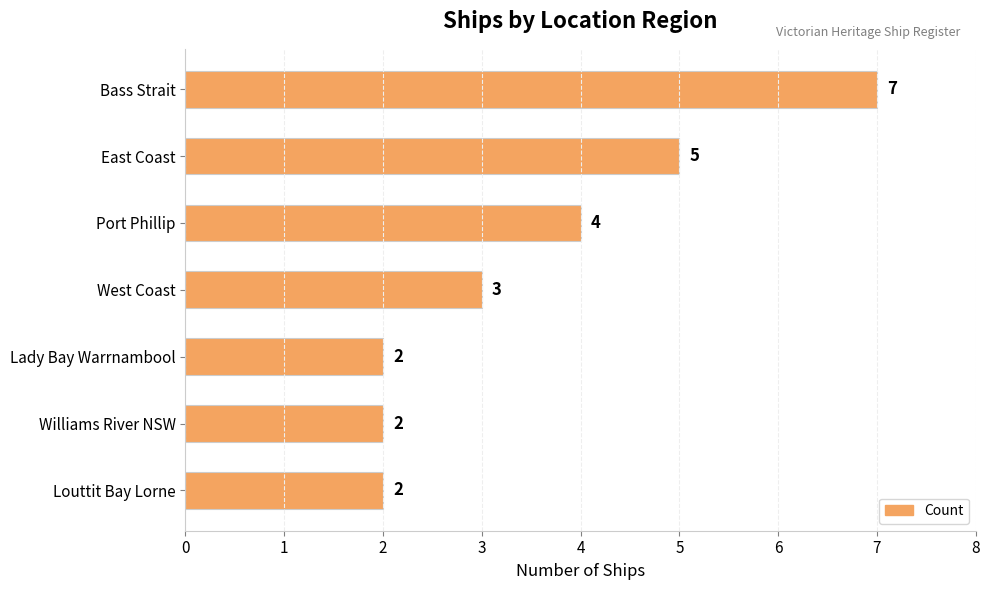

Where is the data nearest to the value 4?

Port Phillip